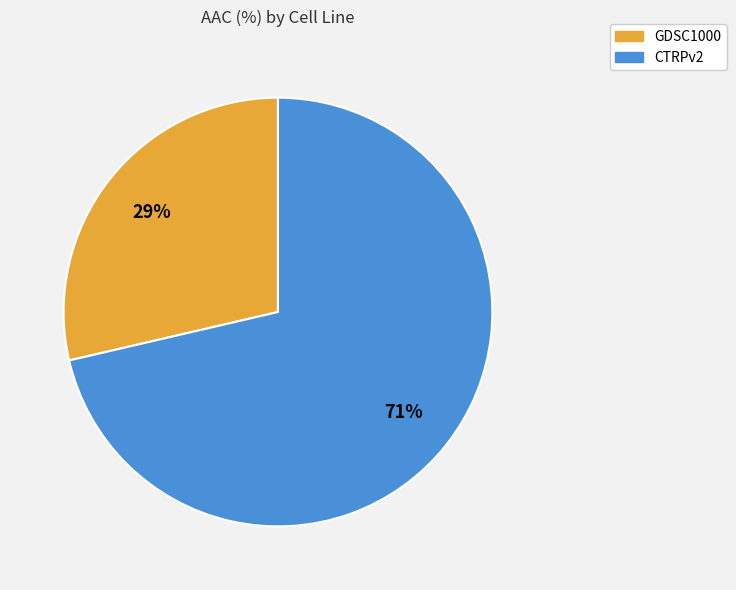

Between GDSC1000 and CTRPv2, which is larger?

CTRPv2